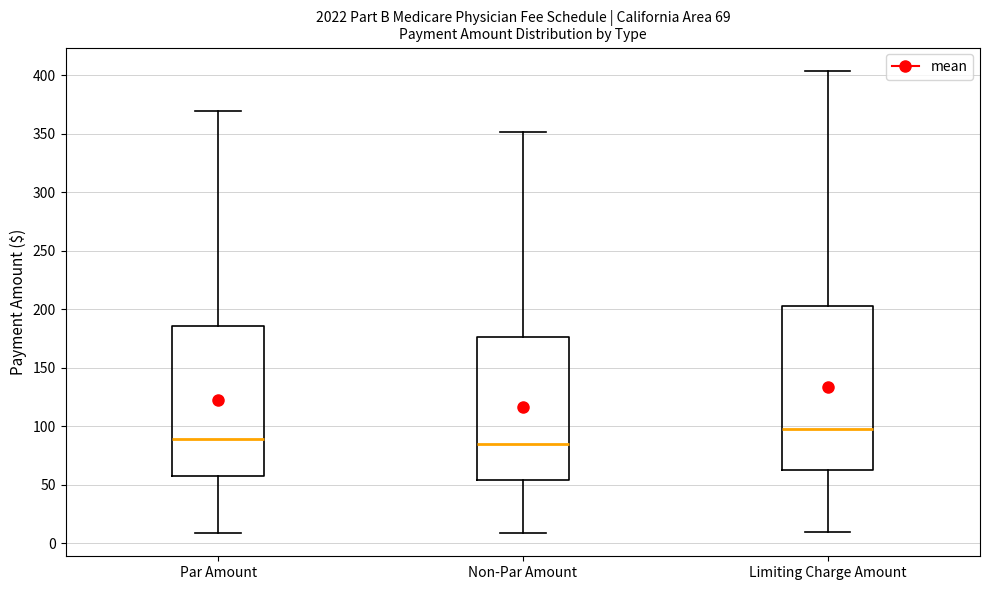

Which box has the highest median line?

Limiting Charge Amount